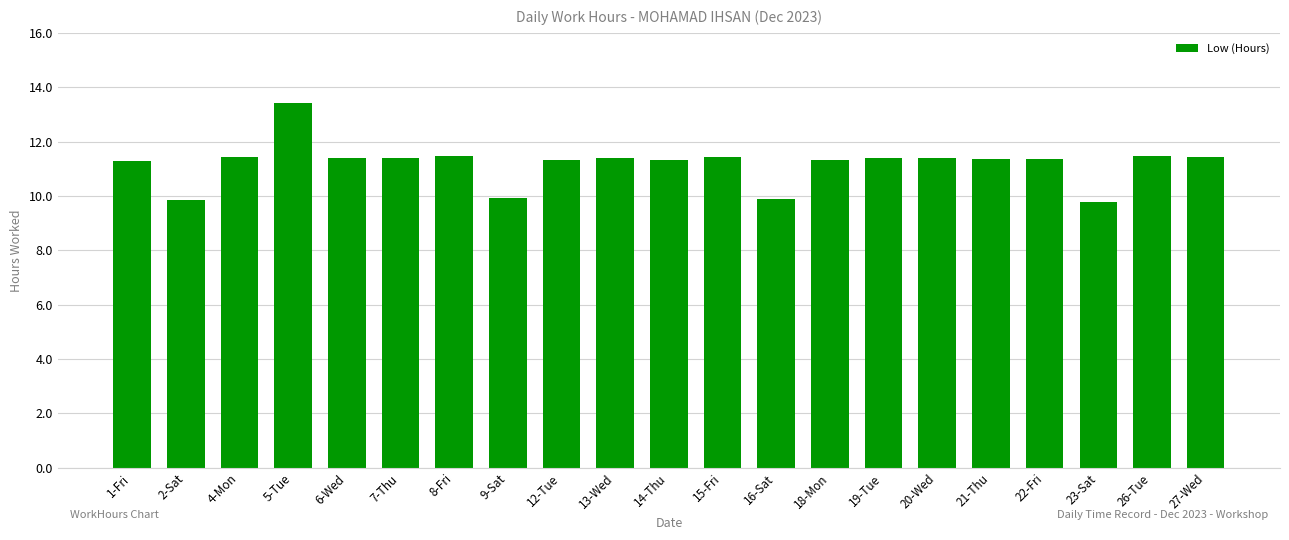

Which label corresponds to the largest value in the chart?

5-Tue